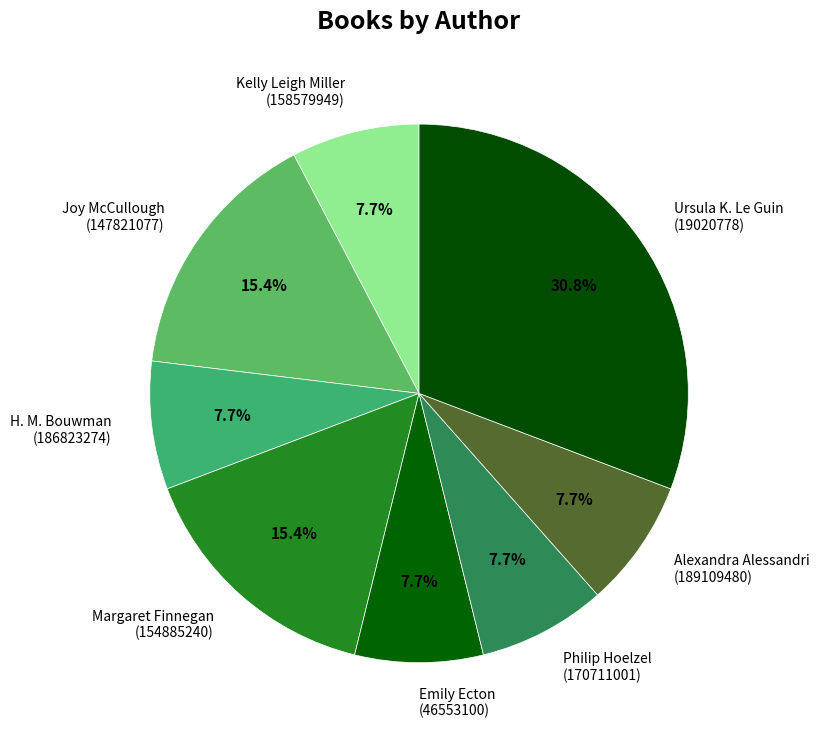

What is the ratio of the value at Emily Ecton (46553100) to the value at Margaret Finnegan (154885240)?

0.5